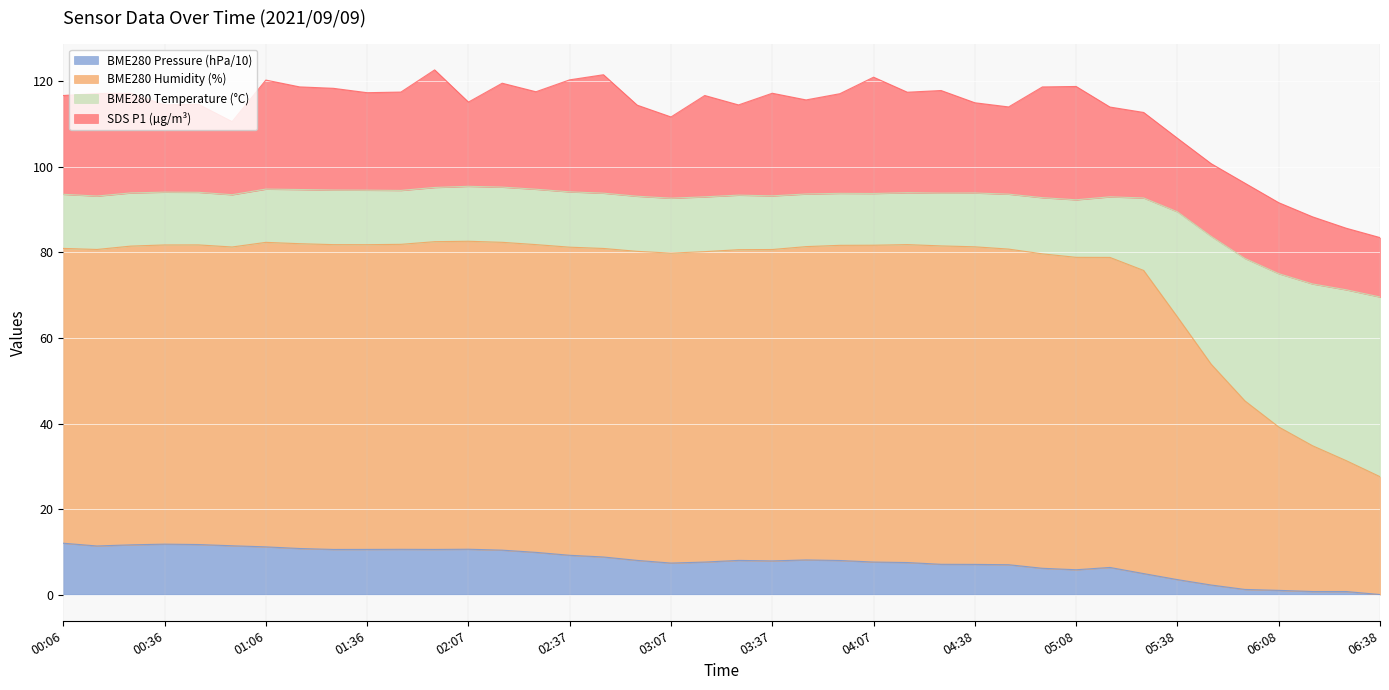

In BME280_temperature, how many points are higher than both neighbors (excluding endpoints)?

8